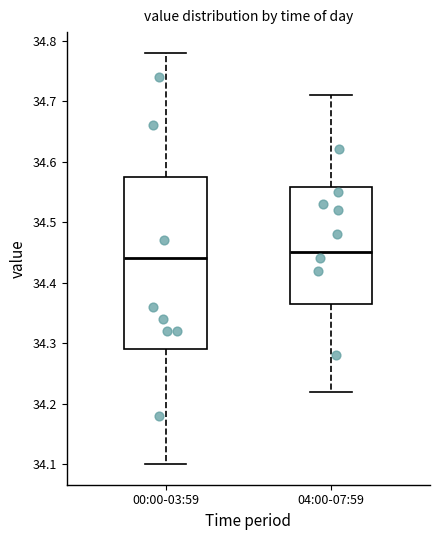

Which box has the highest median line?

04:00-07:59